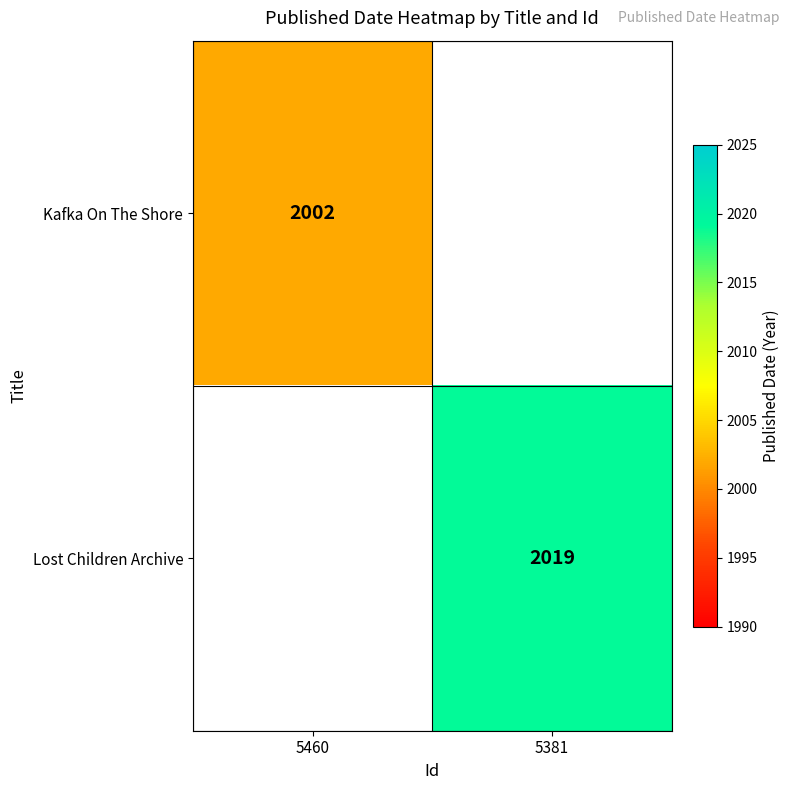

Which category has the highest value across all series?

5381